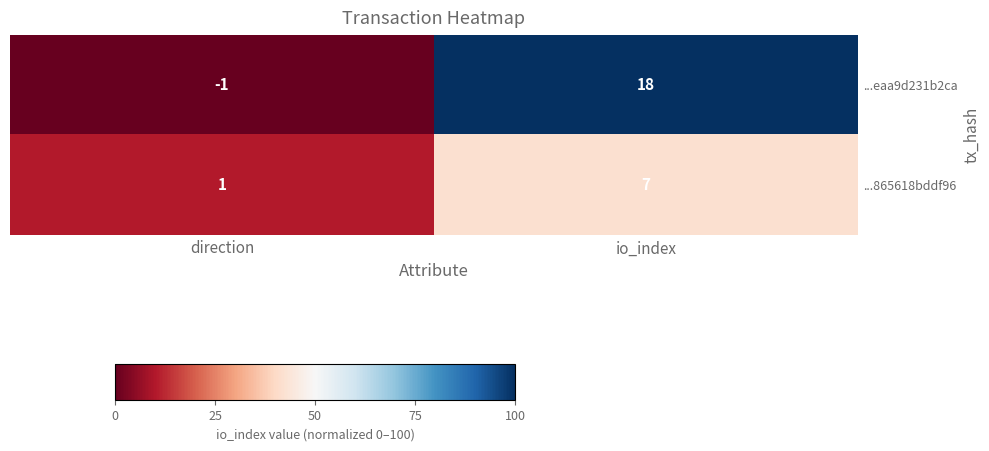

True or false: ...865618bddf96 has a value of 0 at direction.

False